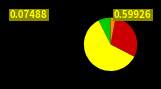

Is there any slice that represents more than half of the pie?

Yes